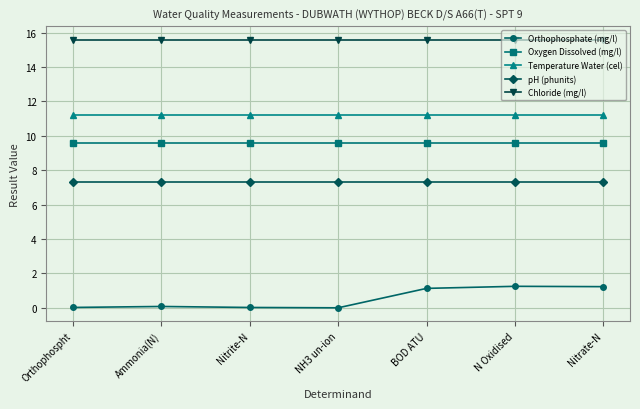

At how many categories does at least one series exceed 14?

7